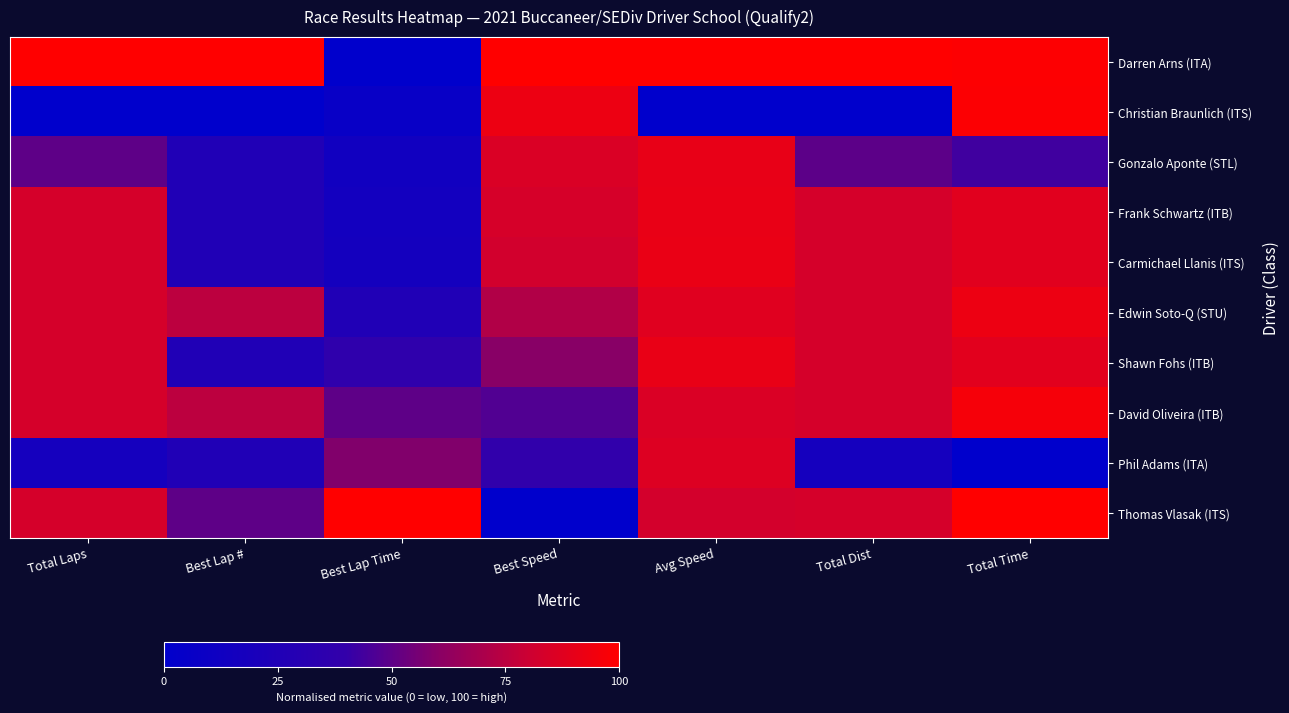

How many series are shown in this chart?

10